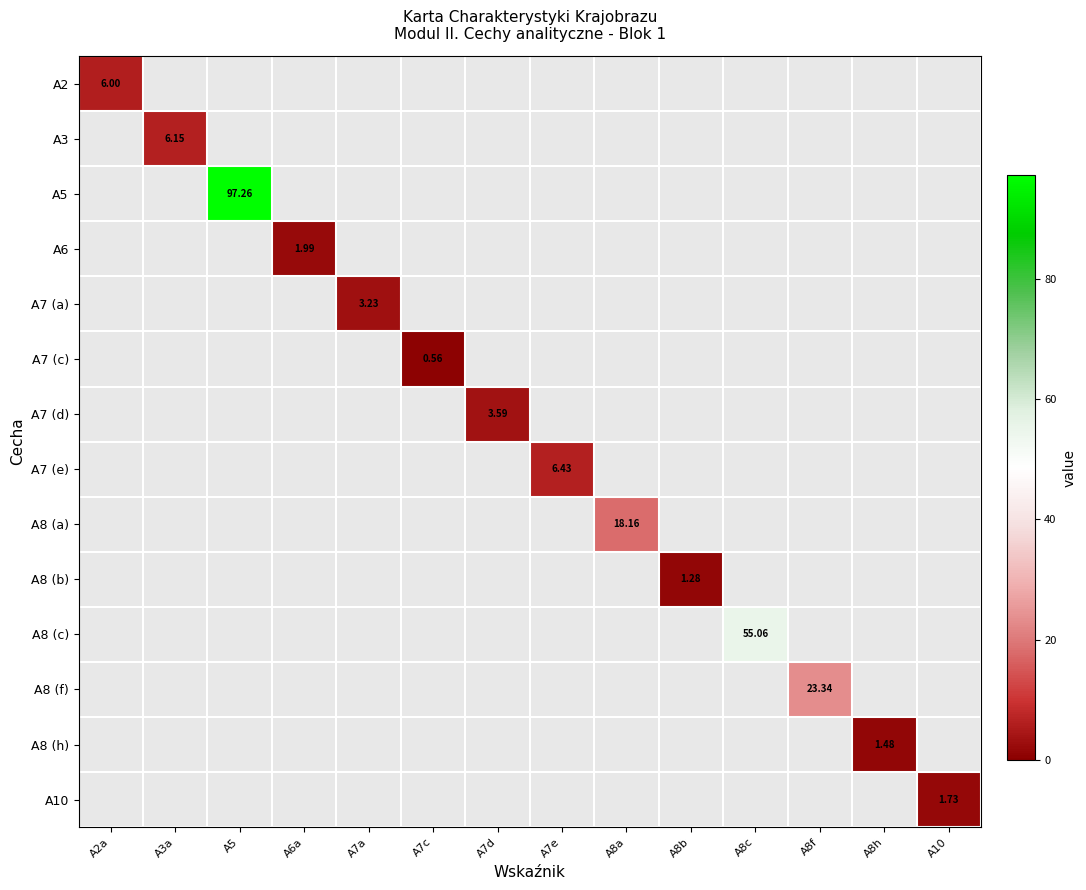

Count the number of categories in the chart.

14